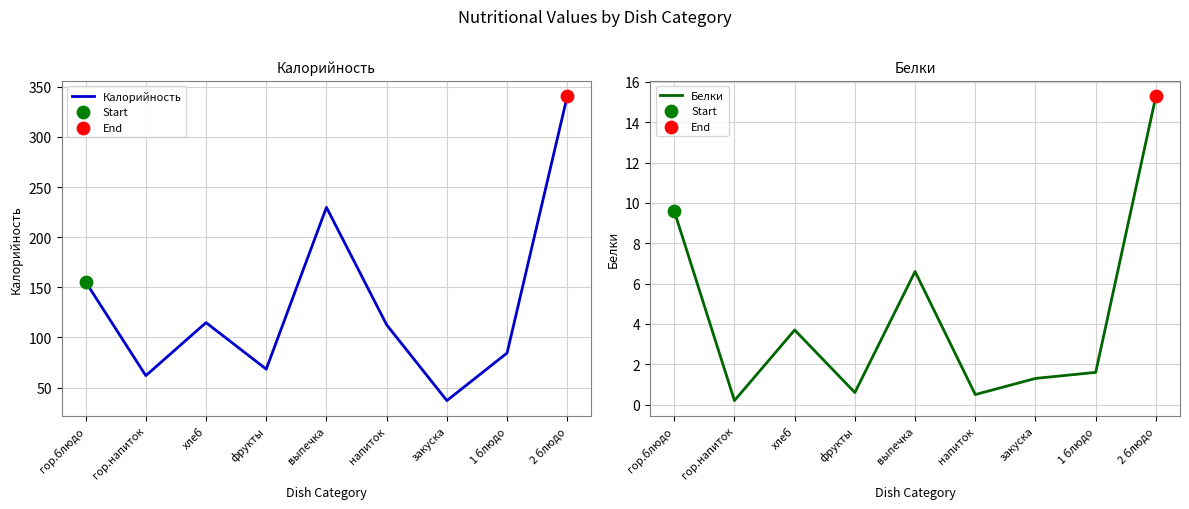

Which series has the largest Y range (max minus min)?

Калорийность